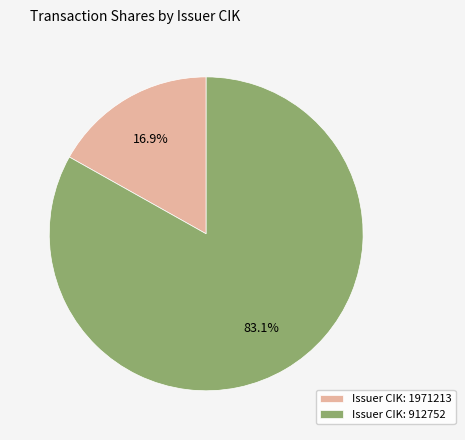

What is the total percentage of Issuer CIK: 1971213 and Issuer CIK: 912752?

100.0%